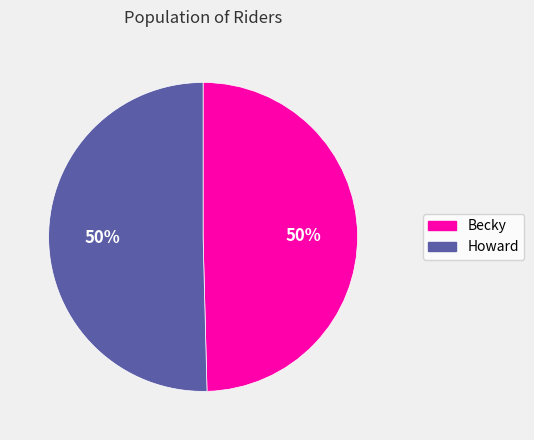

The Howard slice represents 50% of the pie. True or false?

True